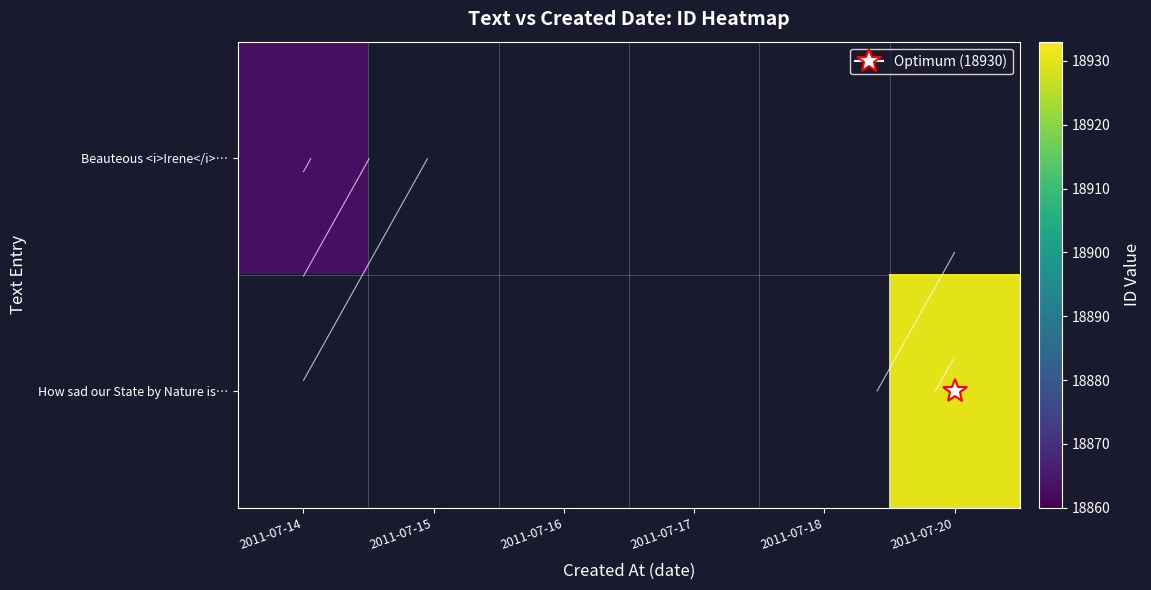

Count the number of data series in this chart.

2